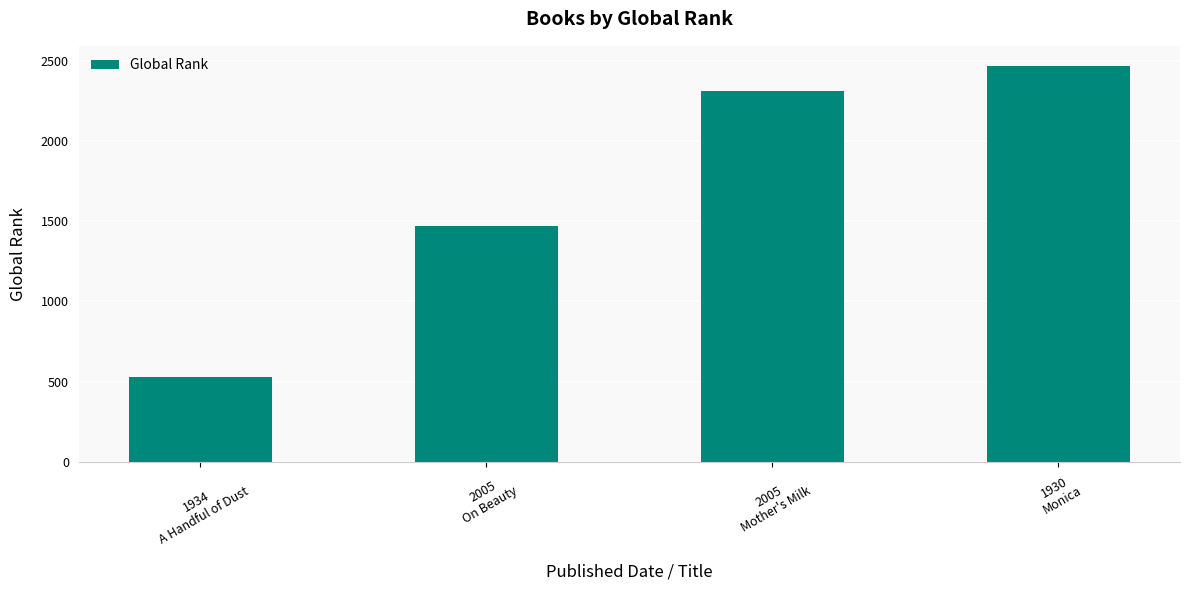

Approximately how many times larger is the value at 2005
On Beauty compared to 1930
Monica?

0.6